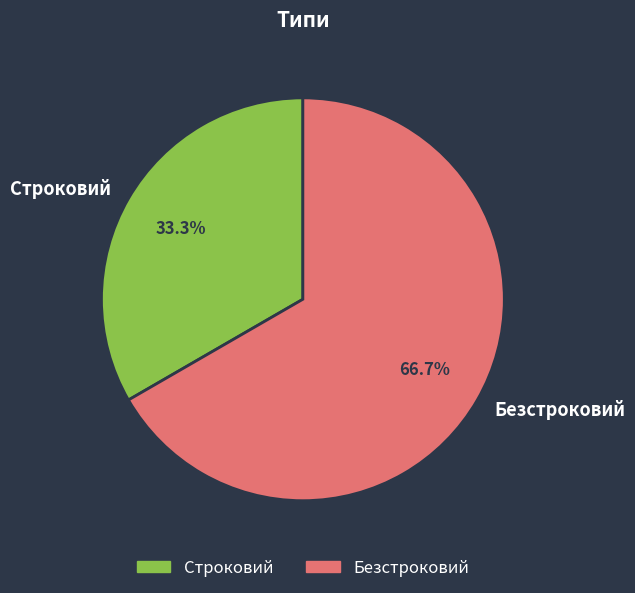

How many slices are in this pie chart?

2